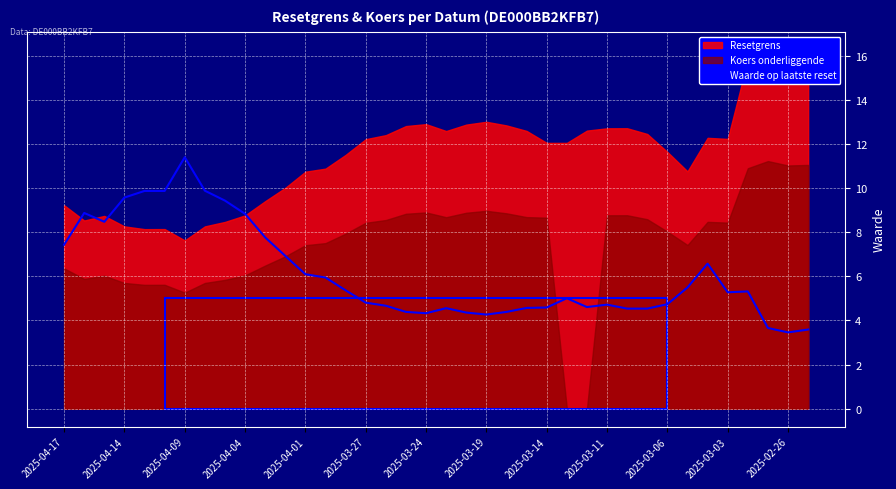

The value of Waarde op laatste reset at 2025-04-17 is 2.3. True or false?

False